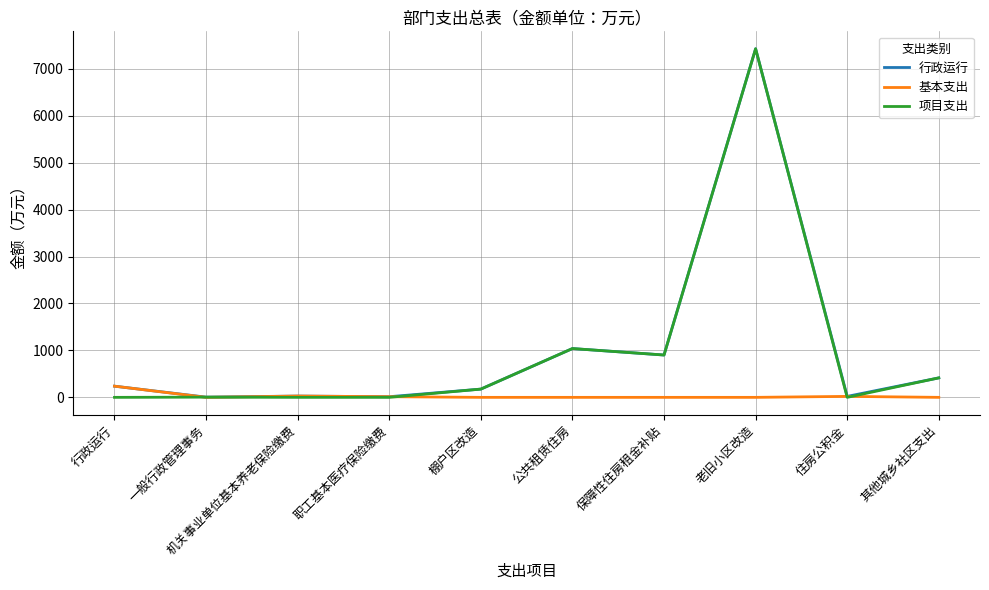

What are all the series names shown in the legend?

行政运行, 基本支出, 项目支出